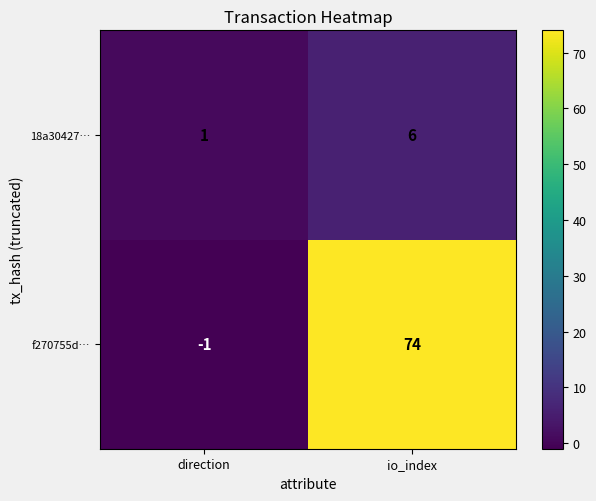

How many data points in 18a30427… are less than 6?

1